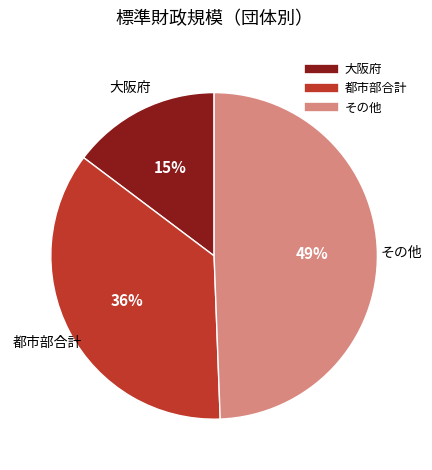

Is there a majority slice in this chart?

No